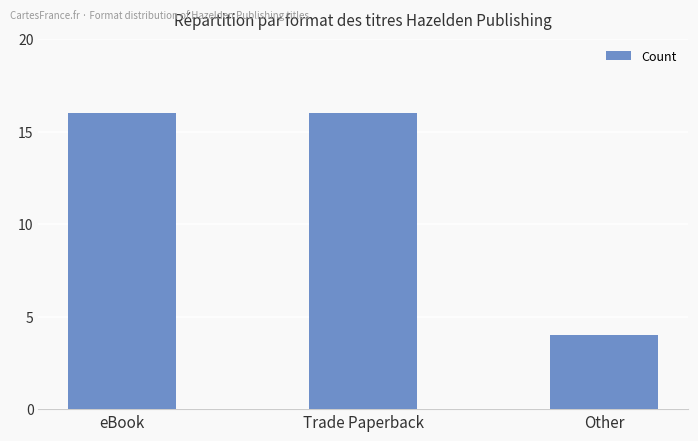

Between eBook and Other, which is larger?

eBook